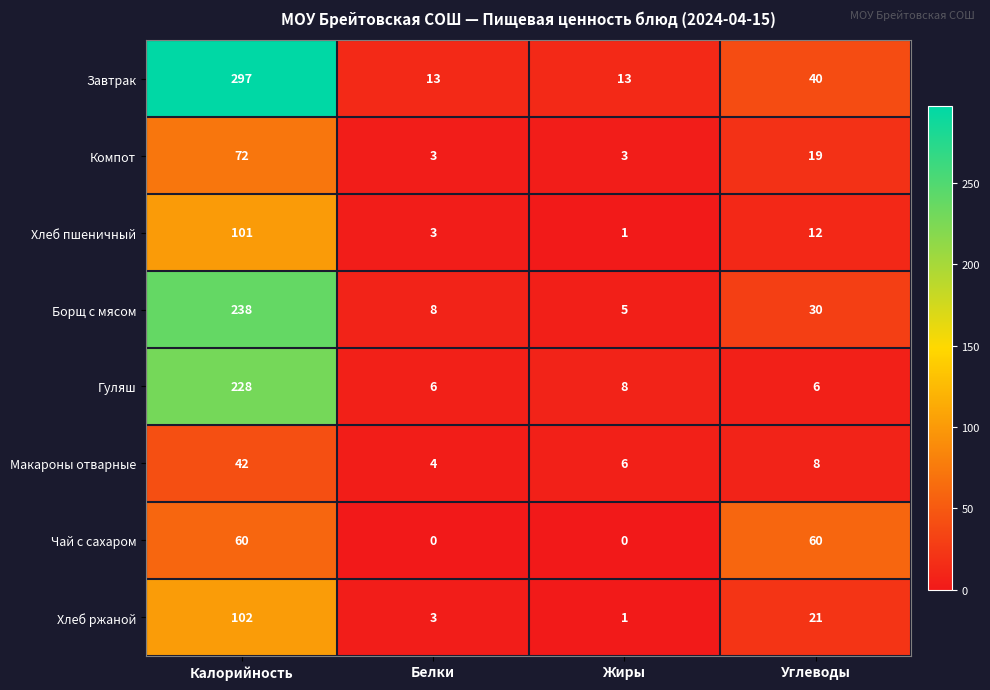

Which series has the largest total across all categories?

Завтрак